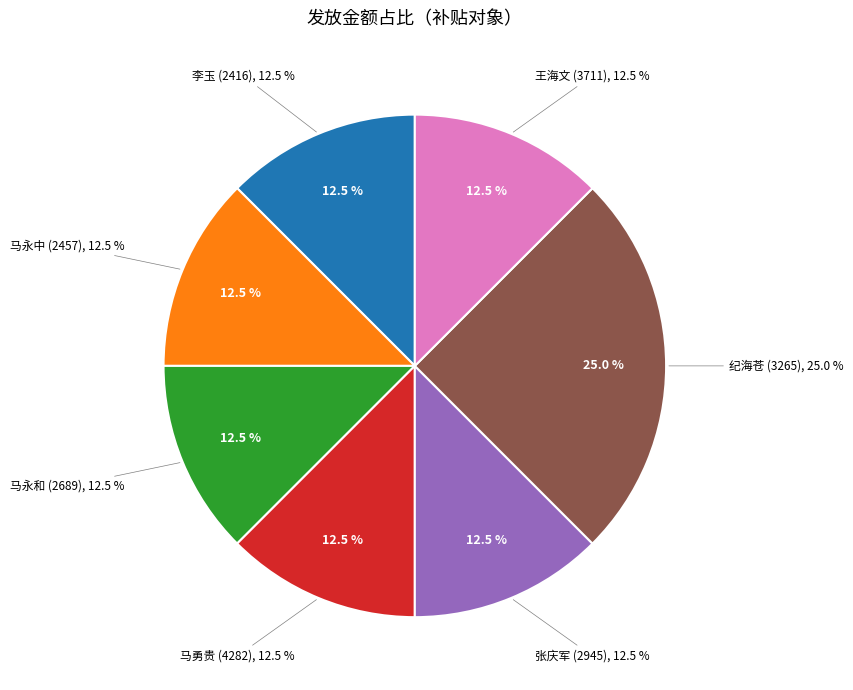

What percentage is the 王海文 (3711) slice, to the nearest percent?

12%